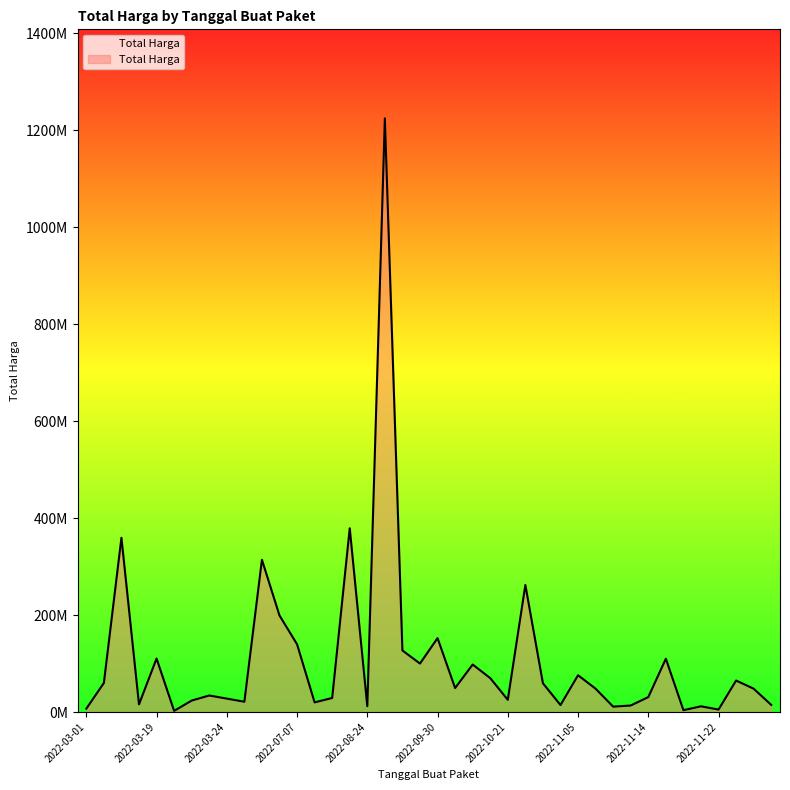

Which label corresponds to the largest value in the chart?

2022-09-02